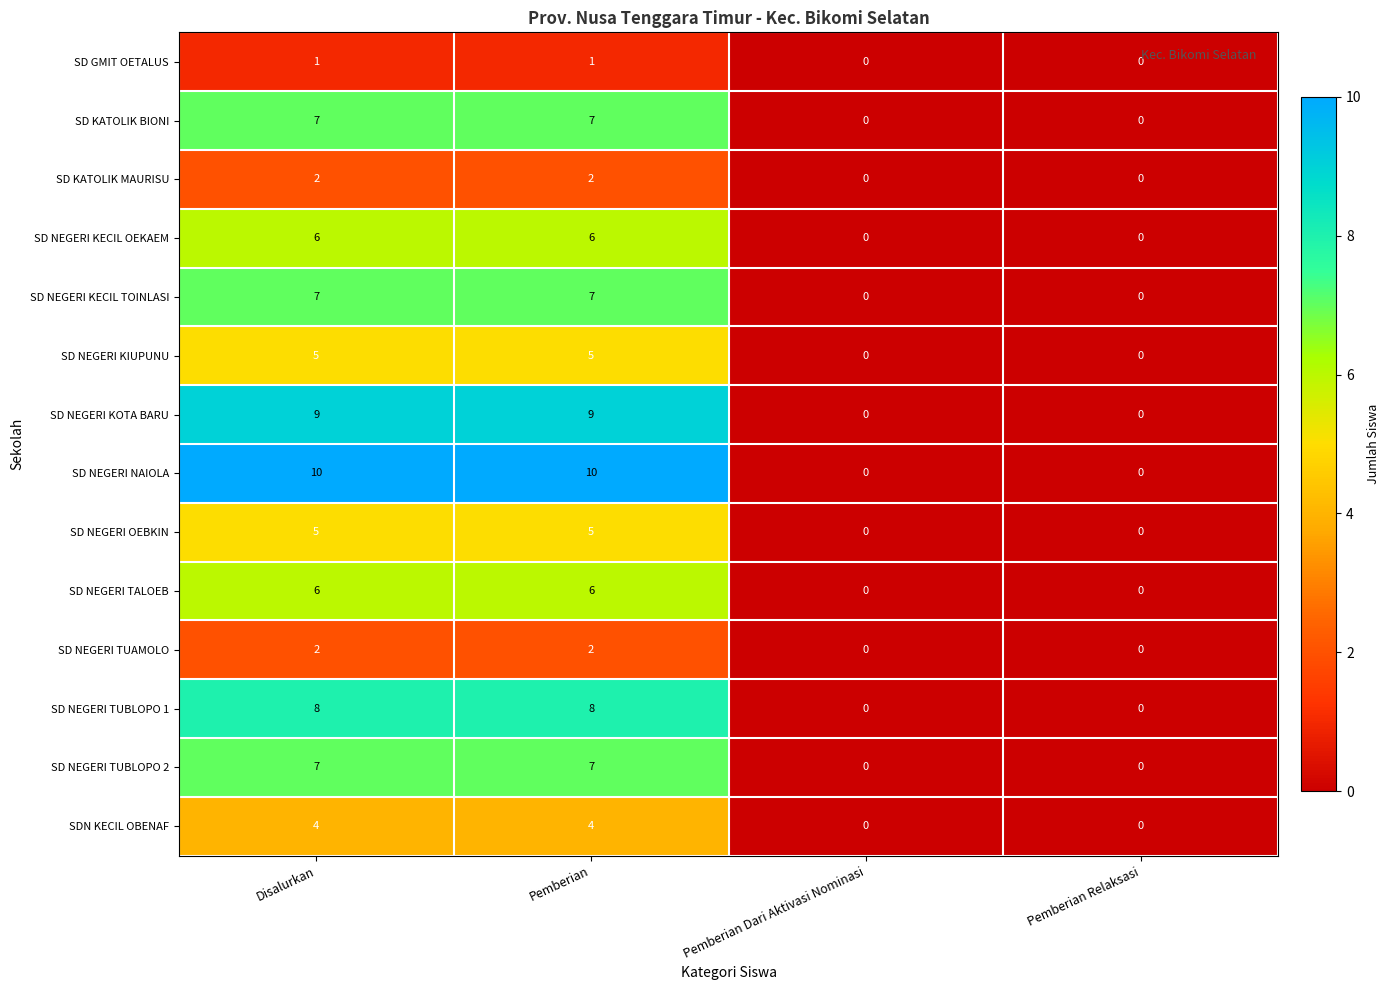

Is the value of SD NEGERI KECIL TOINLASI at Pemberian Relaksasi greater than the value of SD NEGERI TUAMOLO at Disalurkan?

No